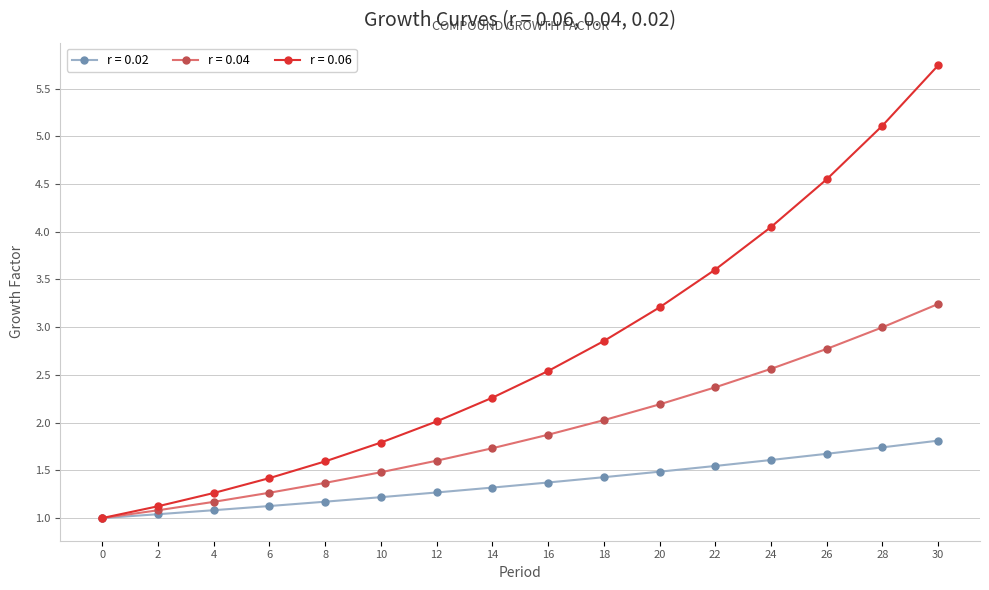

What is the value of the r = 0.04 point at the 8th from the left?

1.7